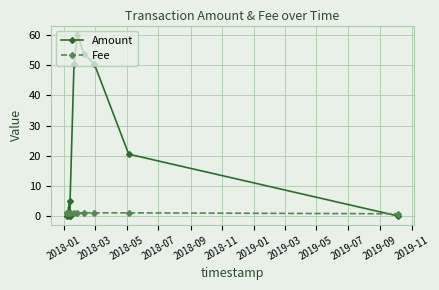

At how many categories does at least one series exceed 23?

4